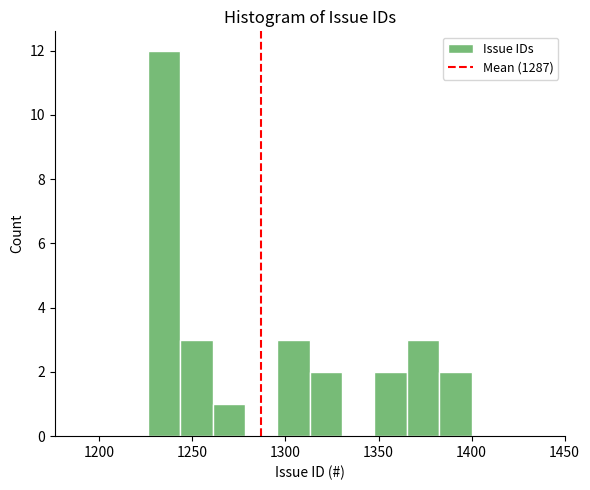

Read against the x-axis, roughly where is the centre of the tallest bar?

1235